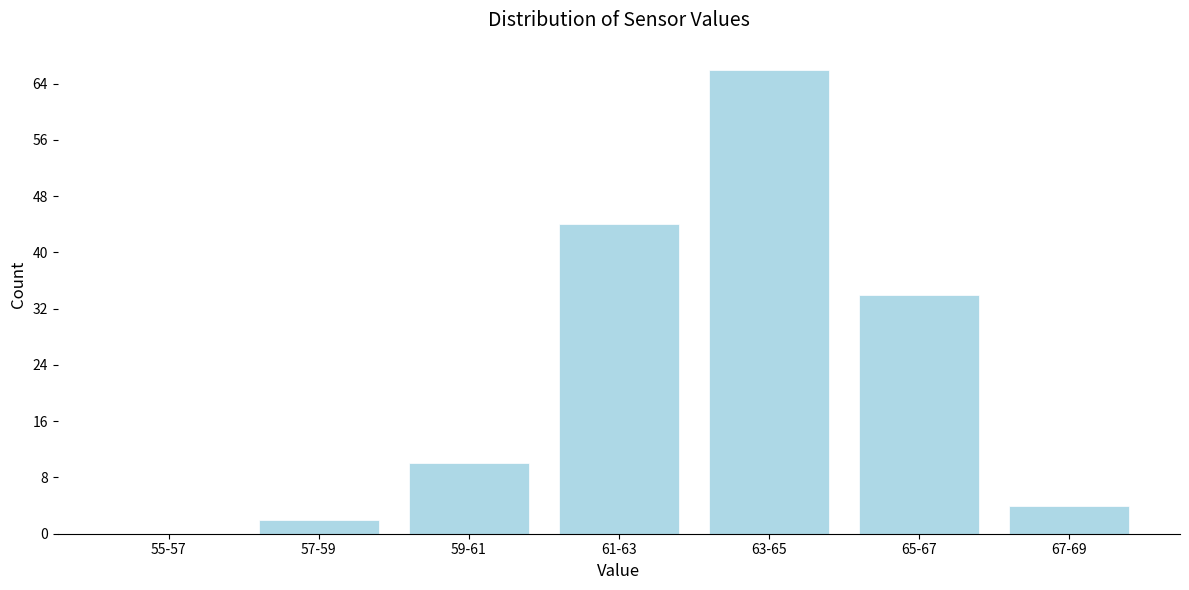

Reading left to right, transcribe all the data shown in this chart.

55-57=0	57-59=2	59-61=10	61-63=44	63-65=66	65-67=34	67-69=4